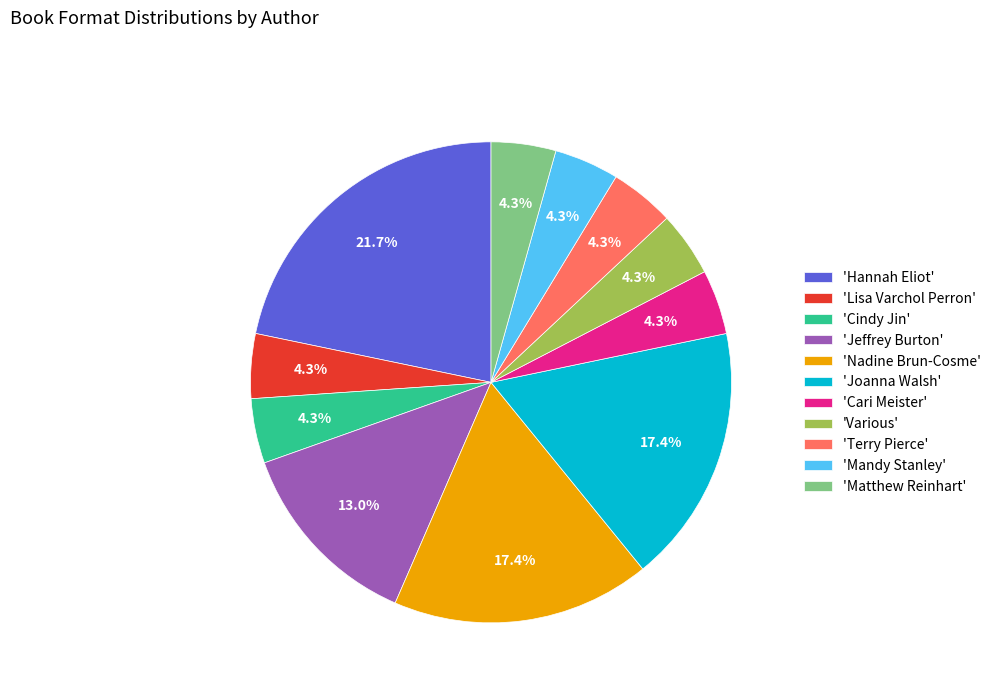

How many segments does this pie chart have?

11